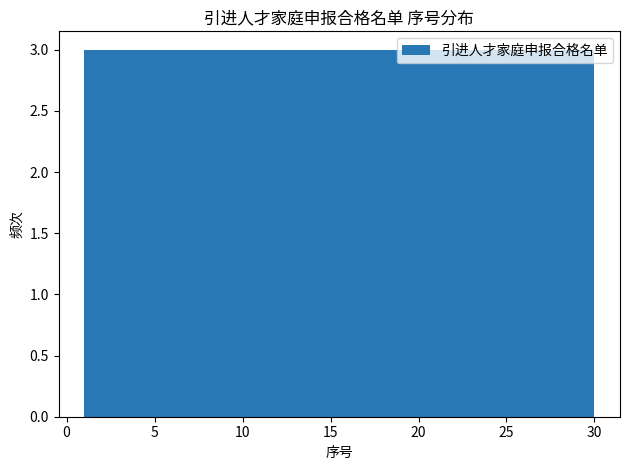

What is the height of the bar covering 12.6 to 15.5 on the x-axis? Neither the bar edges nor the heights are printed on the chart, so give them approximately, as read against the axes.

3